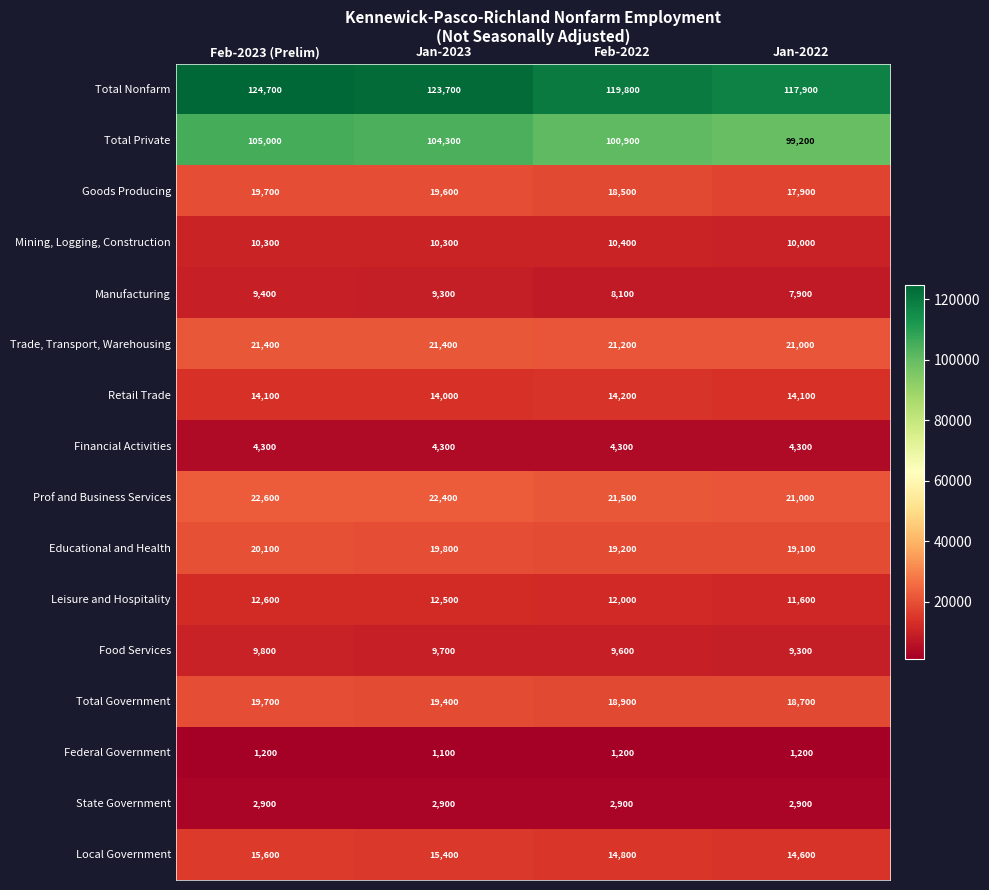

What is the smallest value displayed?

1100